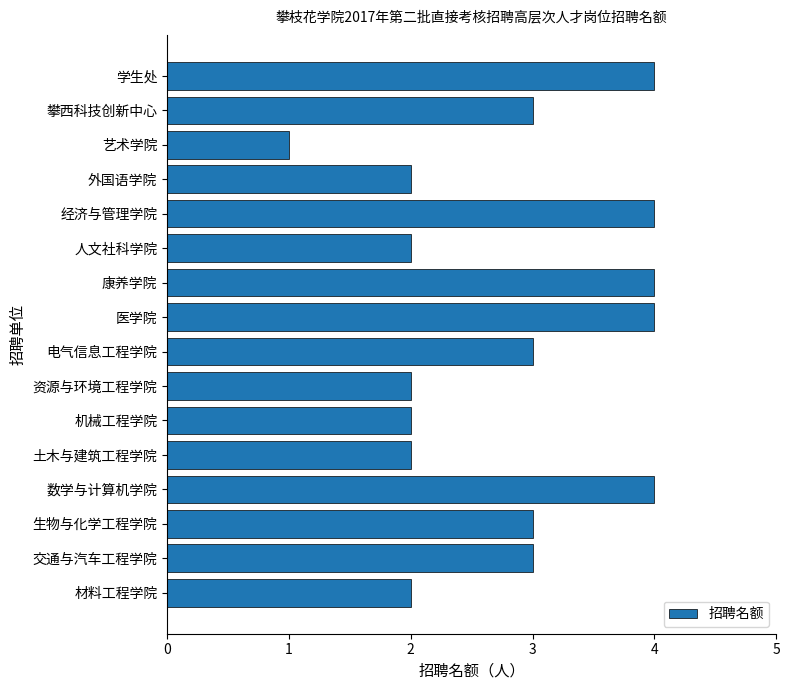

What is the change in value from 外国语学院 to 学生处?

+2